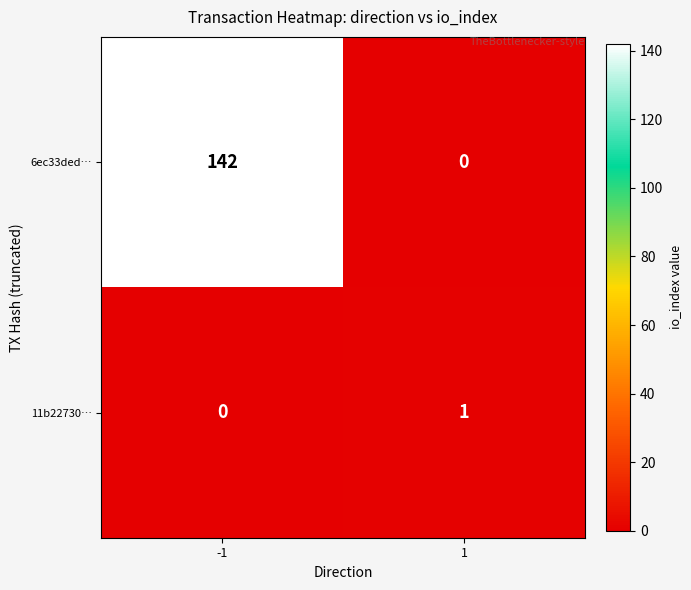

At which category is the sum across all series the highest?

-1